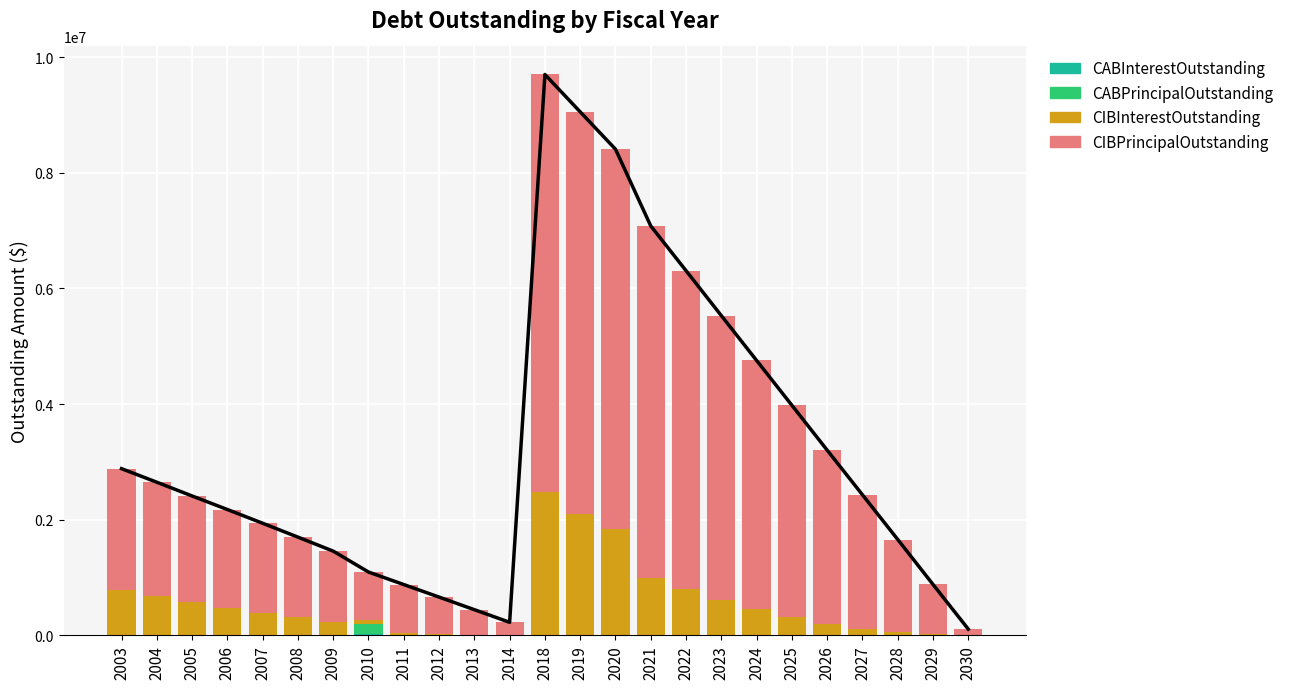

The value of CABInterestOutstanding at 2003 is 13466.5. True or false?

False